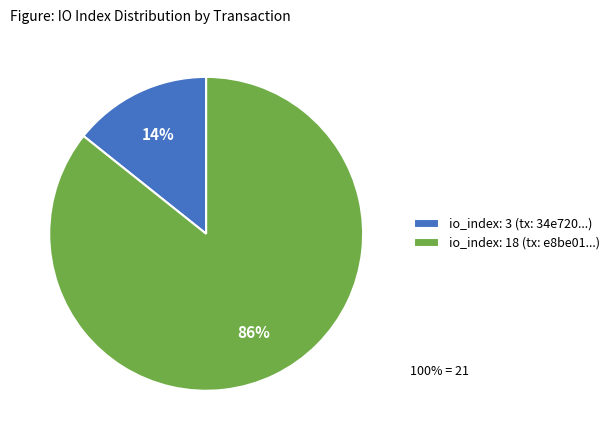

Count the number of slices in the pie.

2